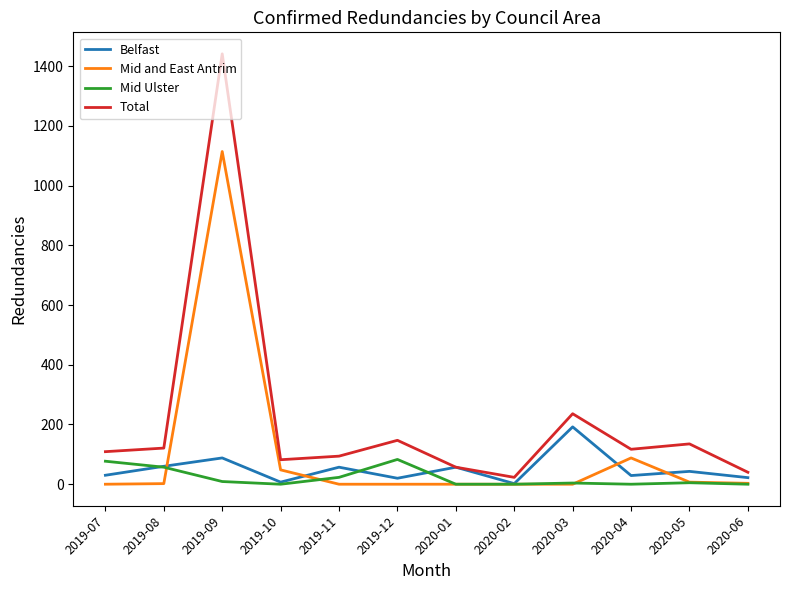

Does the chart have visible grid lines?

No